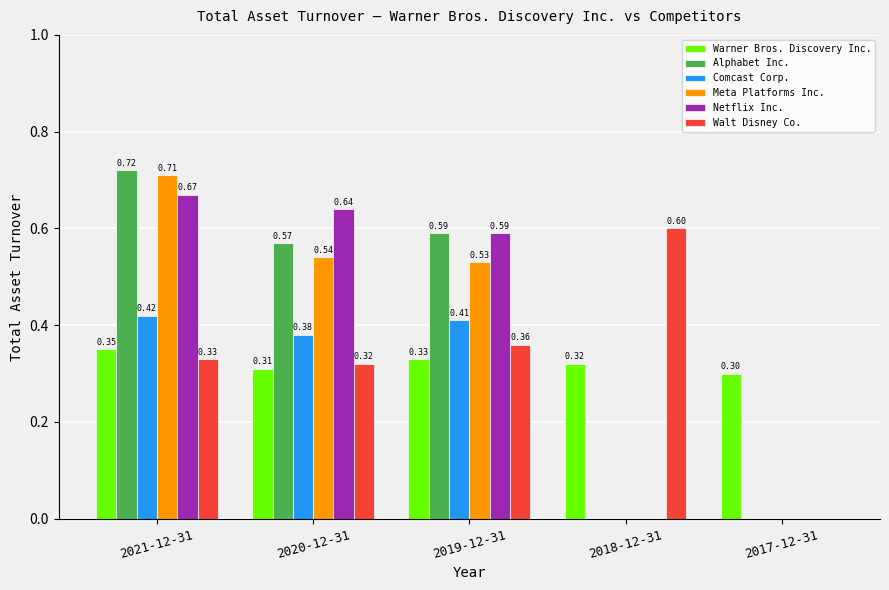

Which series has the largest range (max minus min)?

Alphabet Inc.